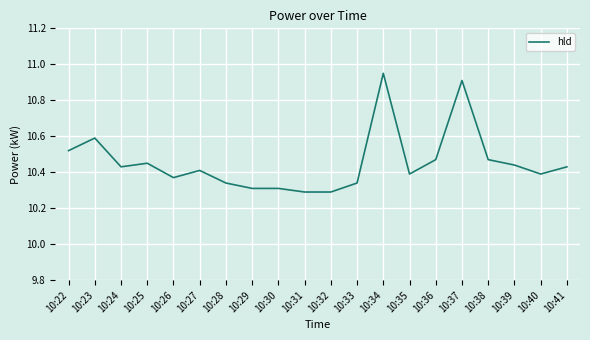

What is the difference between the maximum and minimum values?

0.7